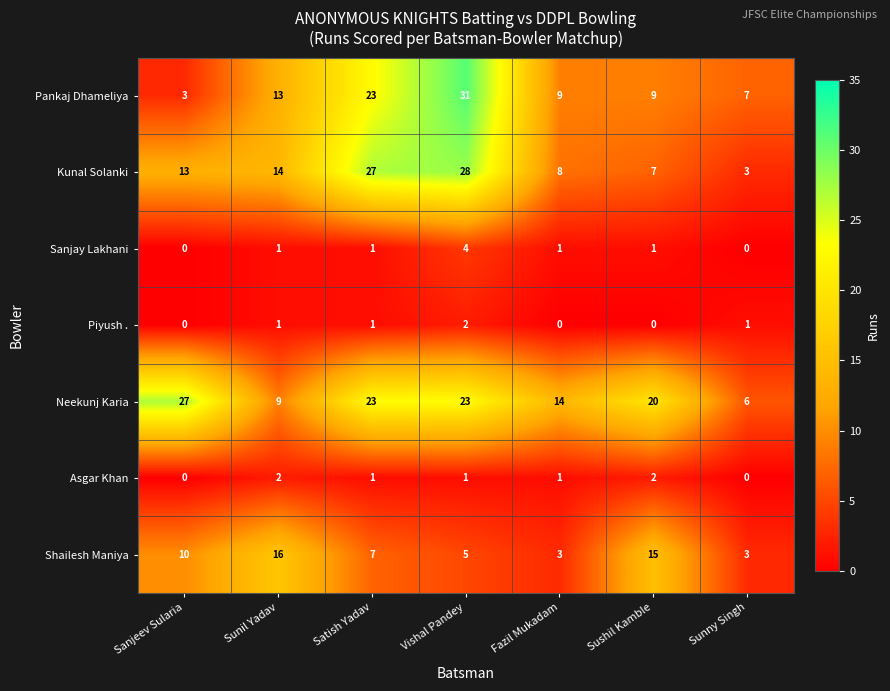

What is the spread (max minus min) of values at Sushil Kamble?

20